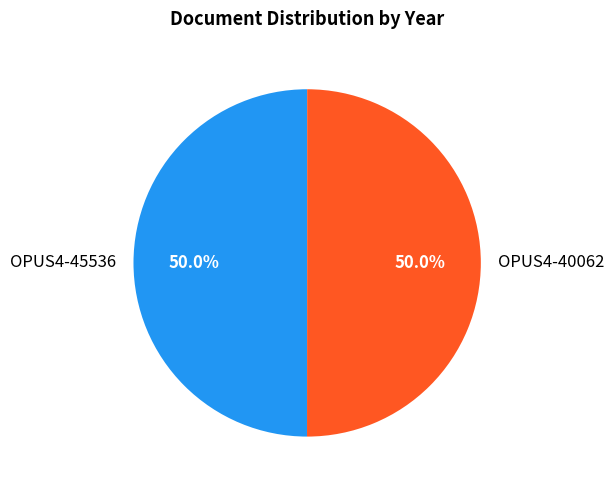

Count the number of slices in the pie.

2